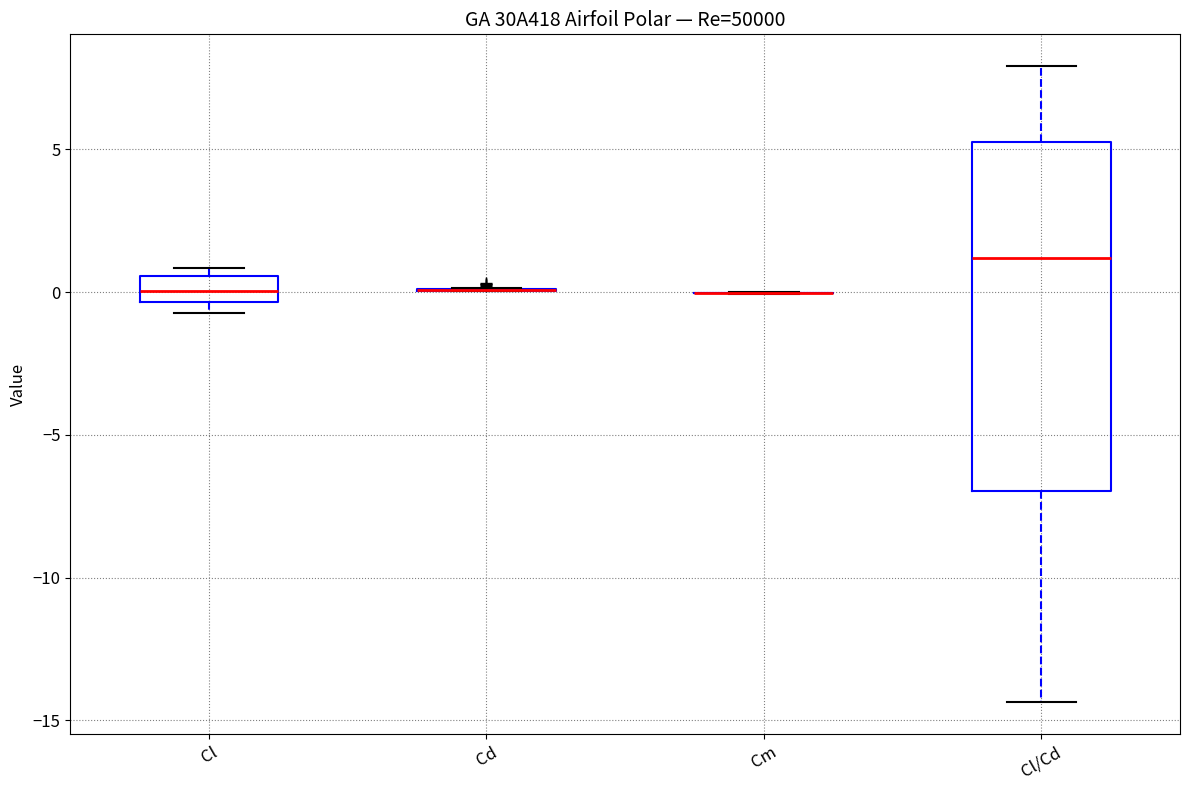

Reading left to right, transcribe this box plot: for each box, give where its median line is, the range the box spans, and where its two whiskers end, as read against the y-axis. The values are not printed on the chart, so give them approximately, as read against the axis.

Cl: median 0.0, box -0.5 to 0.5, whiskers -0.5 (just below the box's lower edge) to 1.0
Cd: box collapsed to a line at 0.0, whiskers 0.0 to 0.0
Cm: box collapsed to a line at 0.0, whiskers 0.0 to 0.0
Cl/Cd: median 1.0, box -7.0 to 5.5, whiskers -14.5 to 8.0